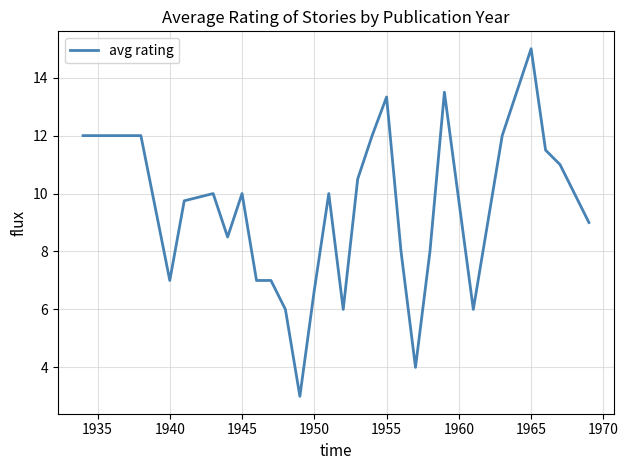

What is the difference between the second highest and second lowest values?

9.5